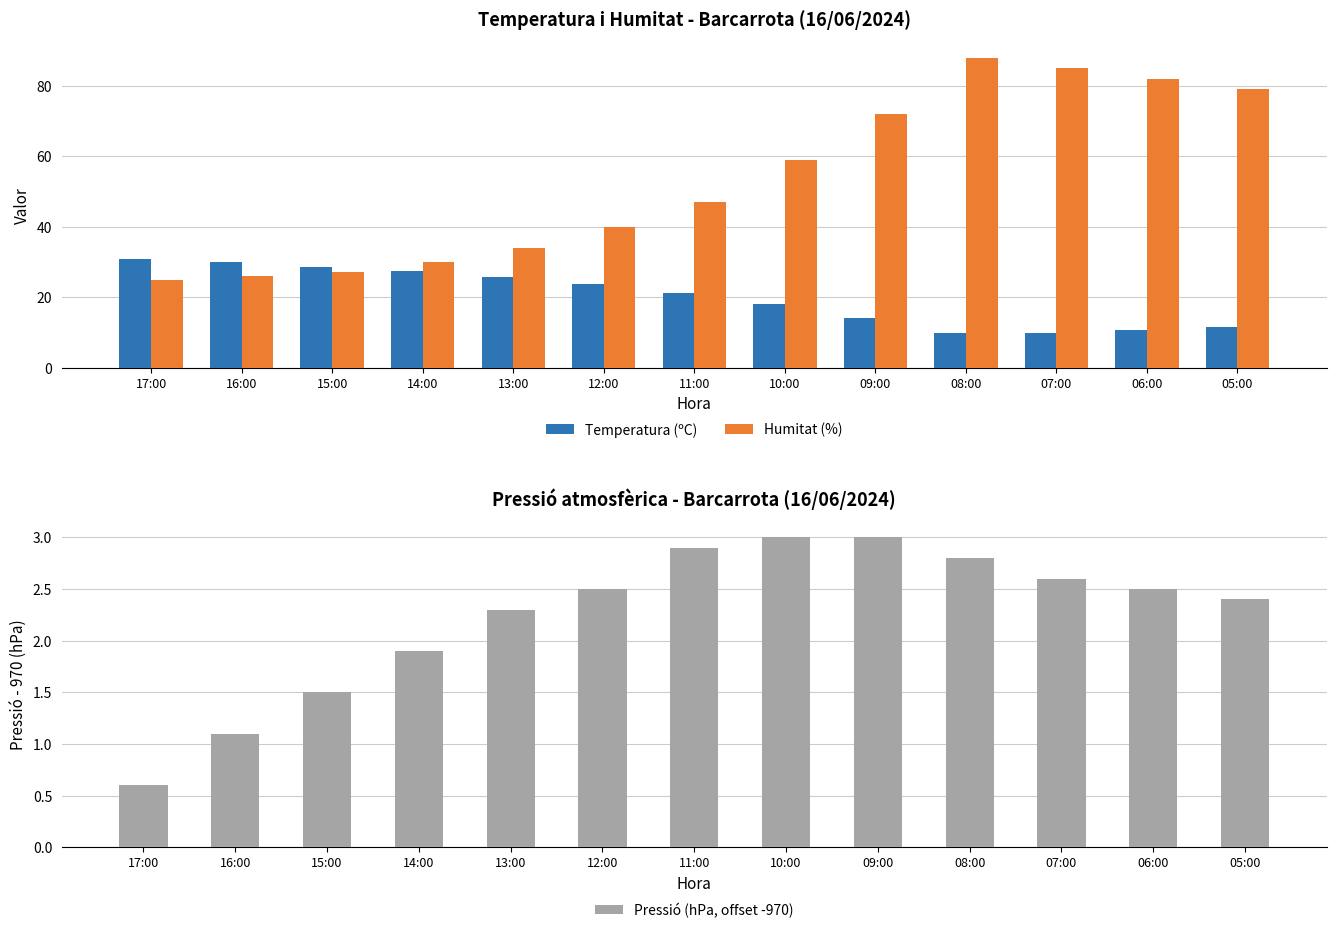

Where is Humitat (%) nearest to the value 56?

10:00